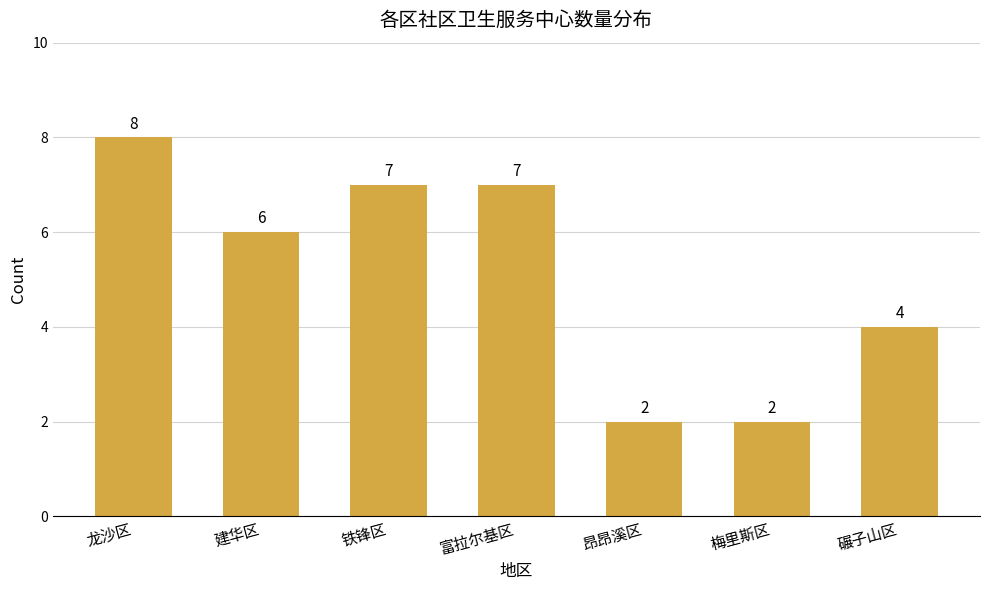

Which has a higher value, 碾子山区 or 建华区?

建华区